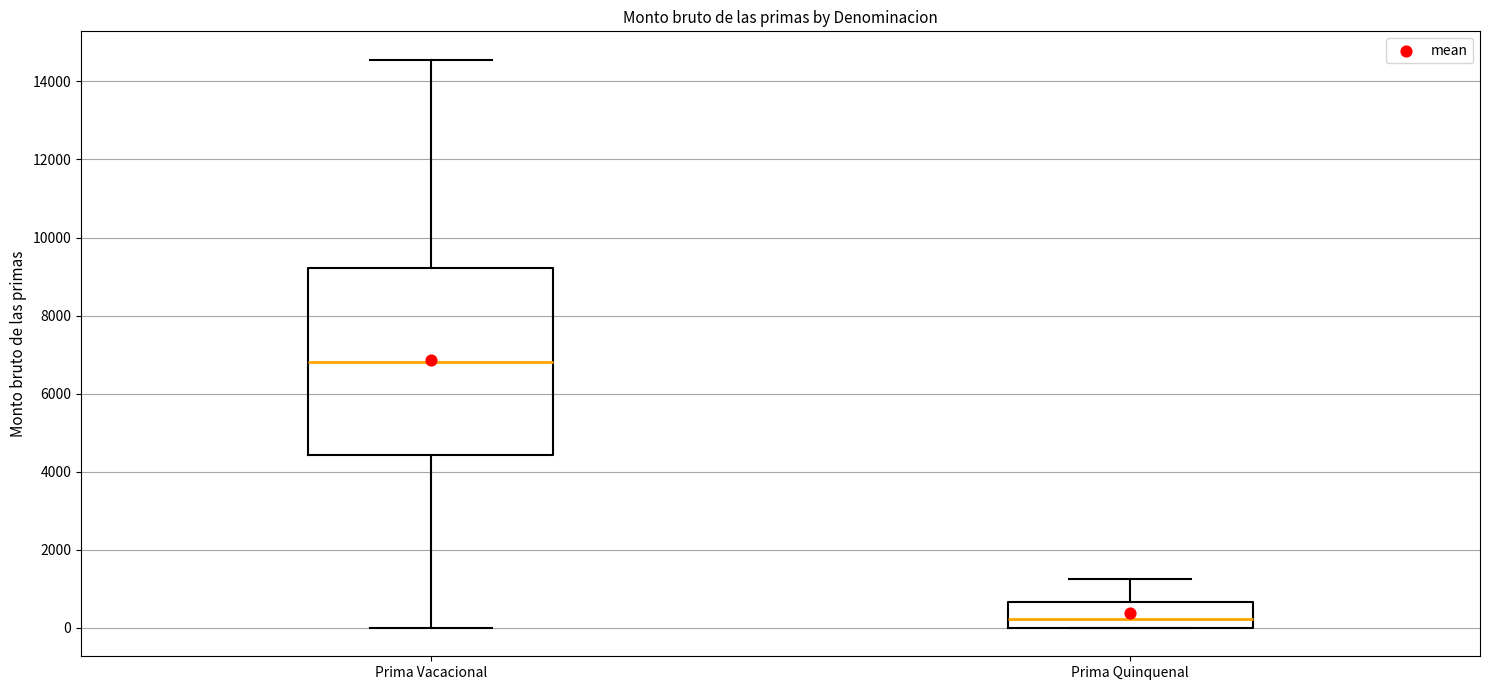

Reading left to right, transcribe this box plot: for each box, give where its median line is, the range the box spans, and where its two whiskers end, as read against the y-axis. The values are not printed on the chart, so give them approximately, as read against the axis.

Prima Vacacional: median 6800, box 4400 to 9200, whiskers 0 to 14600
Prima Quinquenal: median 200, box 0 to 600, whiskers 0 to 1200